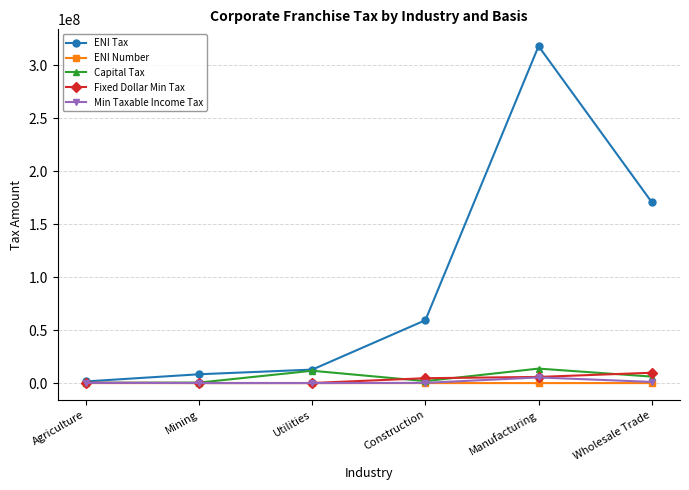

At how many categories does at least one series exceed 38679394?

3